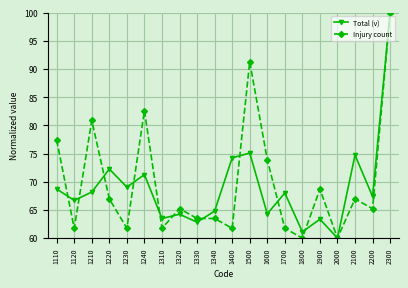

What is the value of the Total (v) point at the 3rd from the left?

68.2